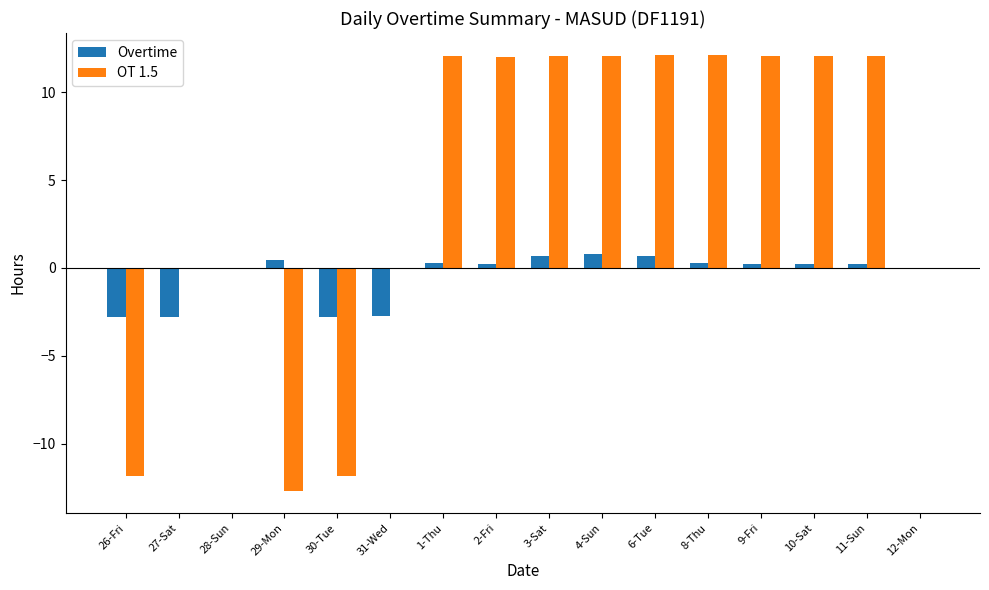

What is the sum of all OT 1.5 values?

72.3